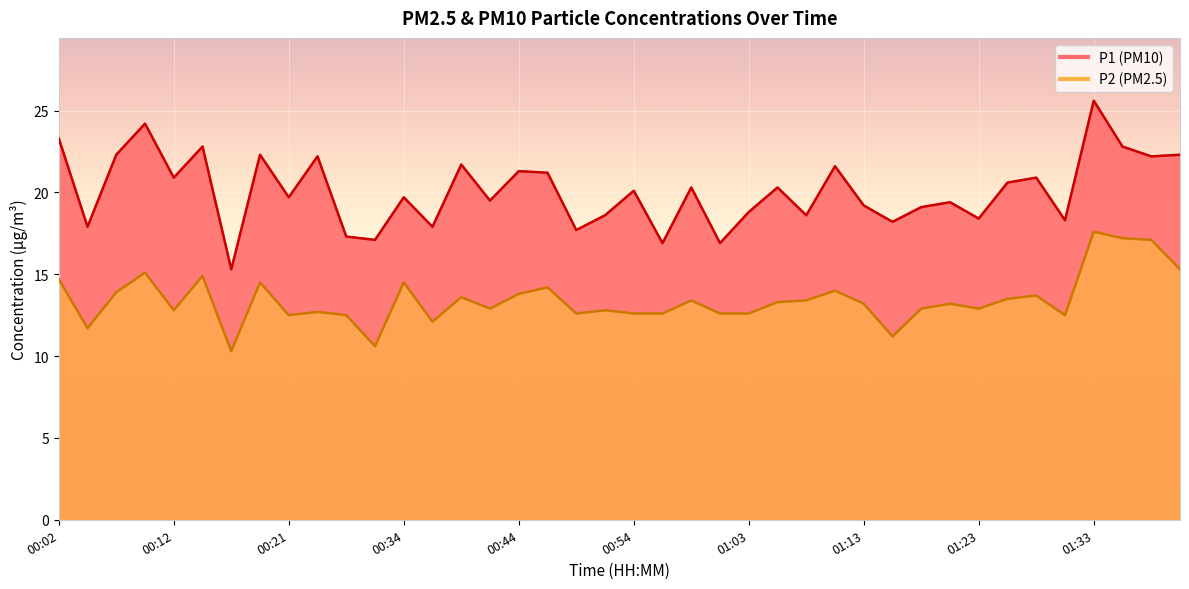

What is the average value of the P1 series?

20.1